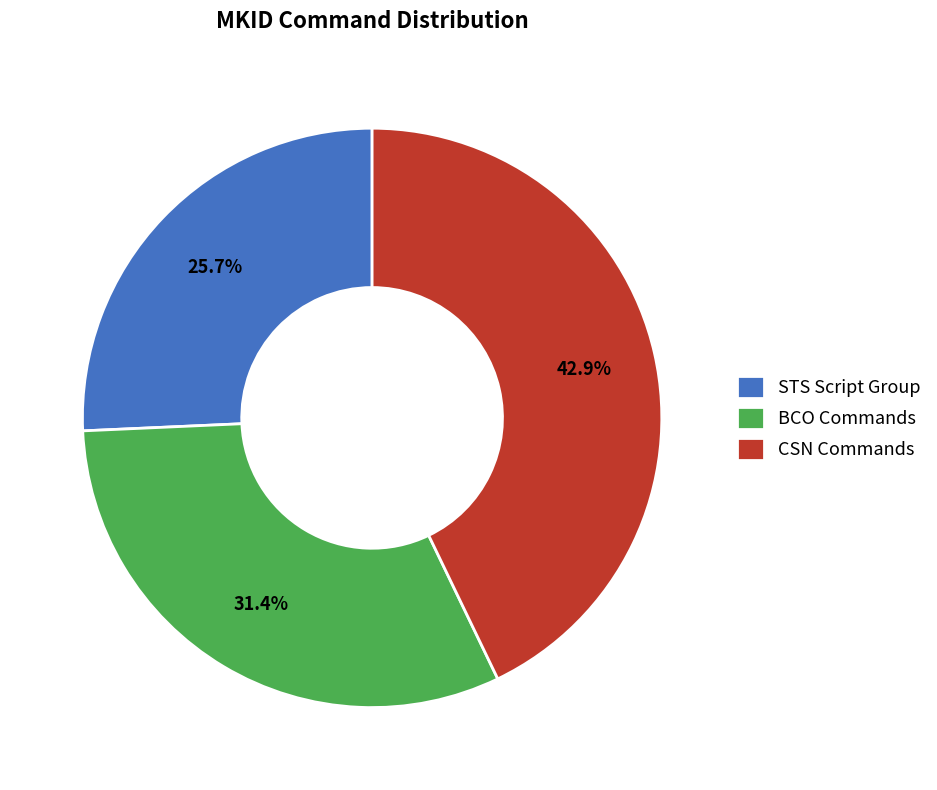

How much of the chart is everything except BCO Commands?

68.6%